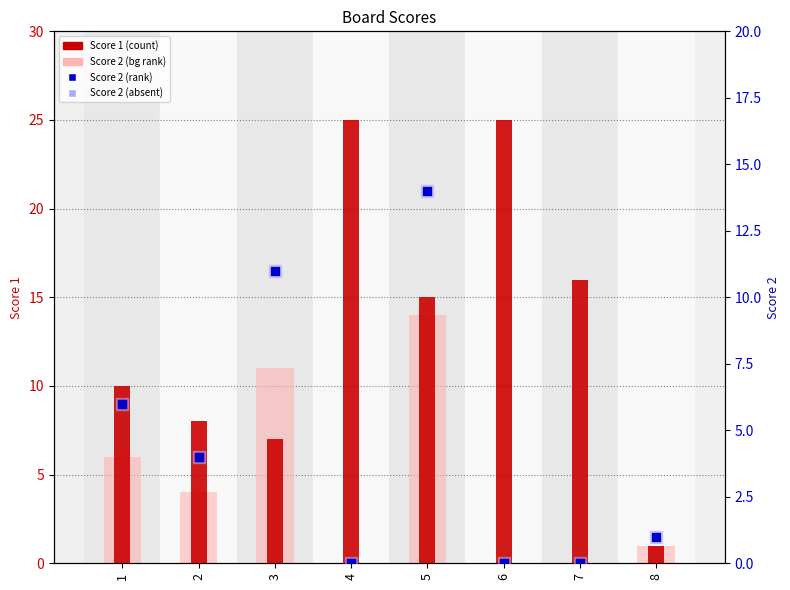

Which series has the widest spread of Y values?

Score 1